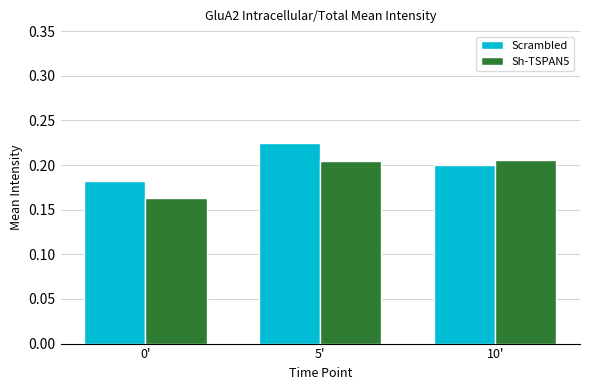

The Scrambled series shows 0.4 at 5'. True or false?

False